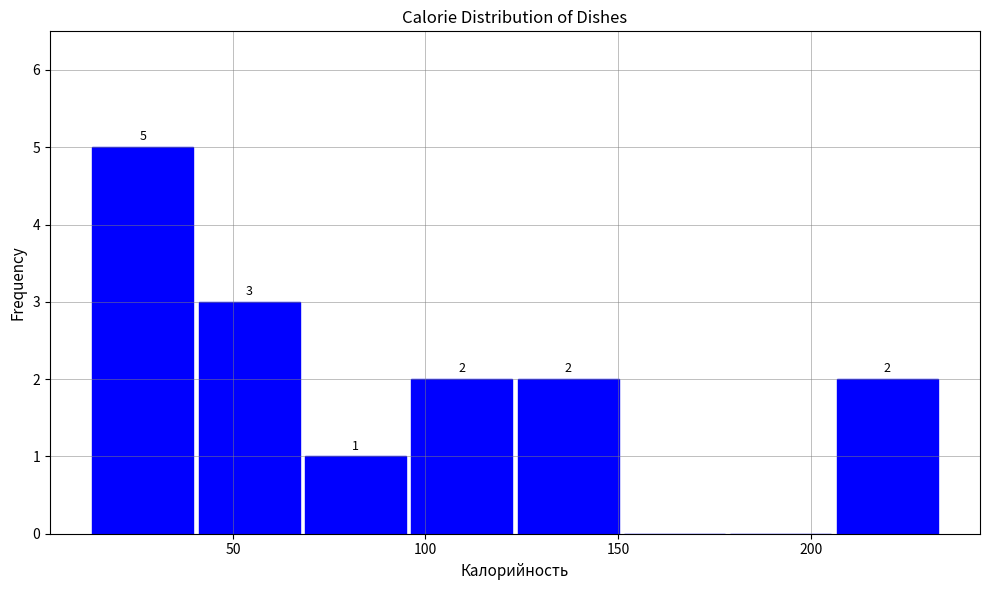

Over which range of the x-axis is the bar tallest?

15 to 40